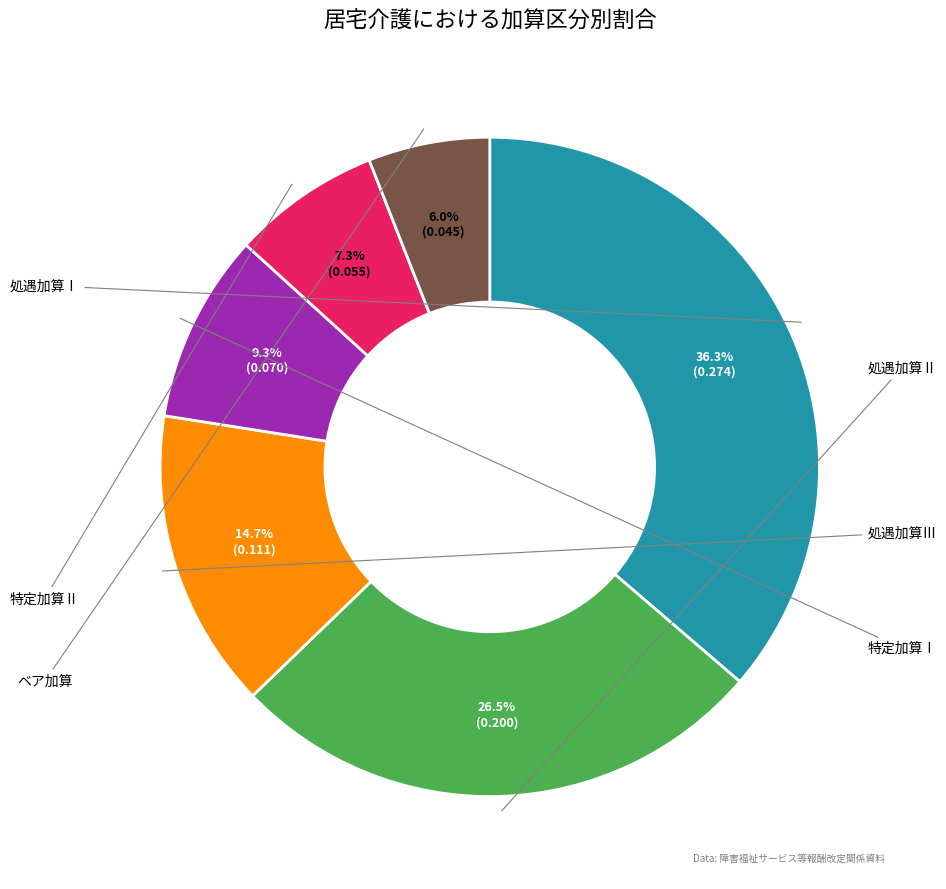

What percentage is the 処遇加算Ⅲ slice, to the nearest percent?

15%